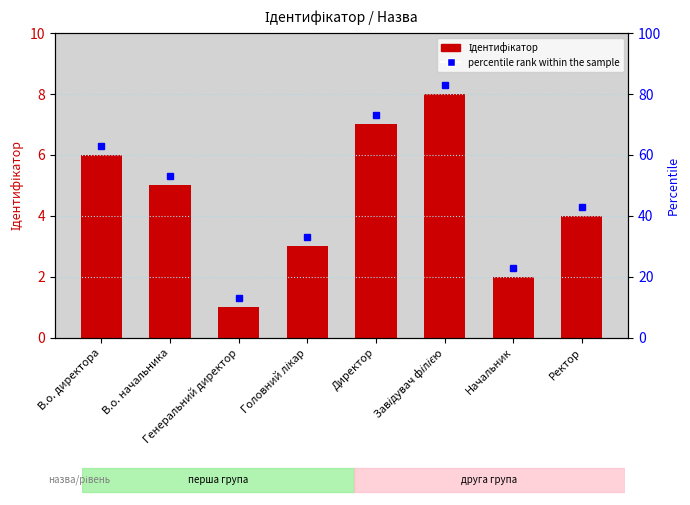

Reading left to right, what are all the values shown in this chart?

В.о. директора=6	В.о. начальника=5	Генеральний директор=1	Головний лікар=3	Директор=7	Завідувач філією=8	Начальник=2	Ректор=4